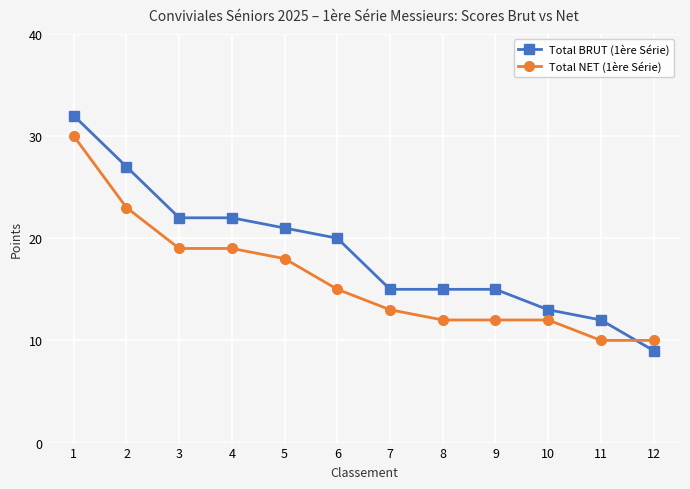

What is the value of the Total NET (1ère Série) point at the 5th from the left?

18